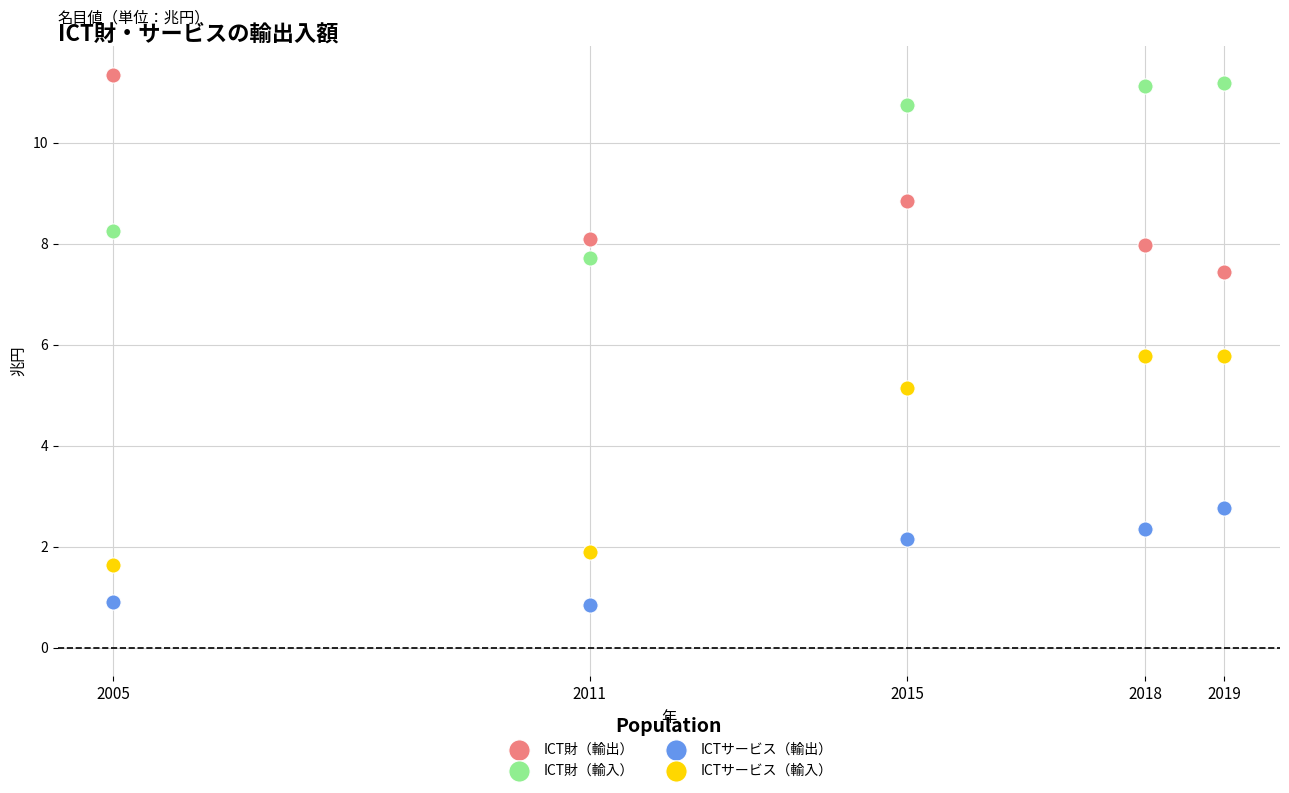

Which series contains the lowest Y value?

ICTサービス（輸出）